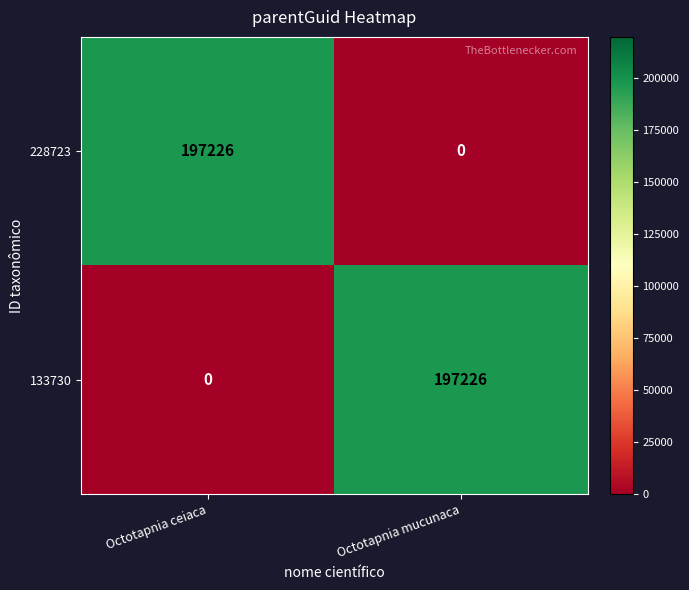

Rank the series at Octotapnia ceiaca from lowest to highest value.

133730, 228723